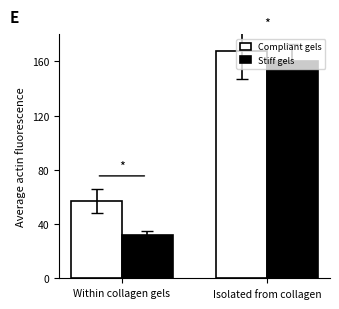

What position from the left is Isolated from collagen?

2